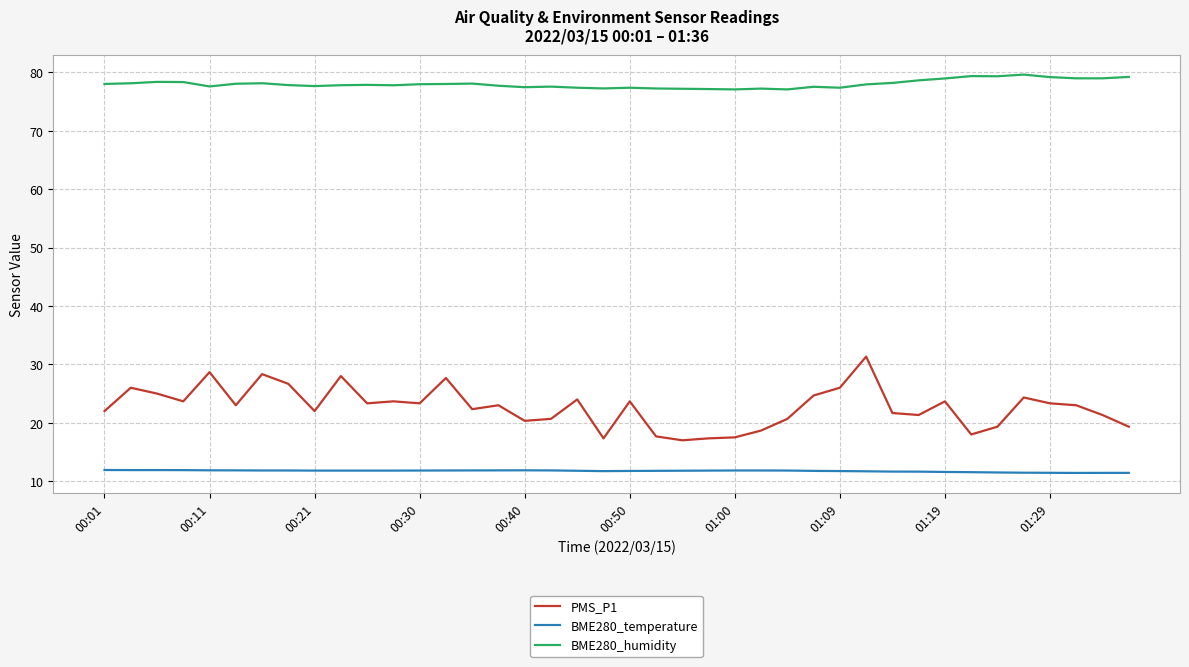

Rank the series by their average value, from lowest to highest.

BME280_temperature, PMS_P1, BME280_humidity